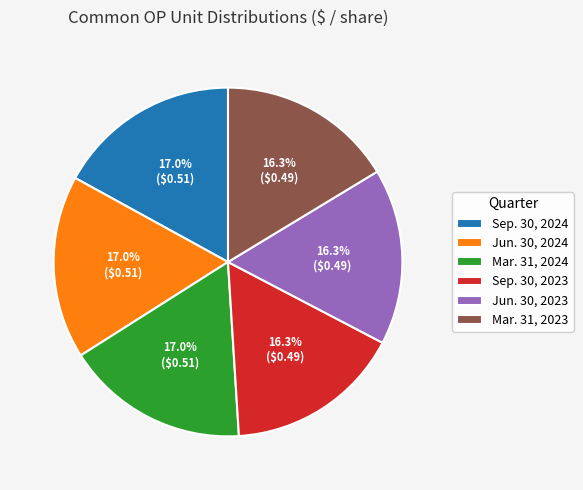

How many segments does this pie chart have?

6